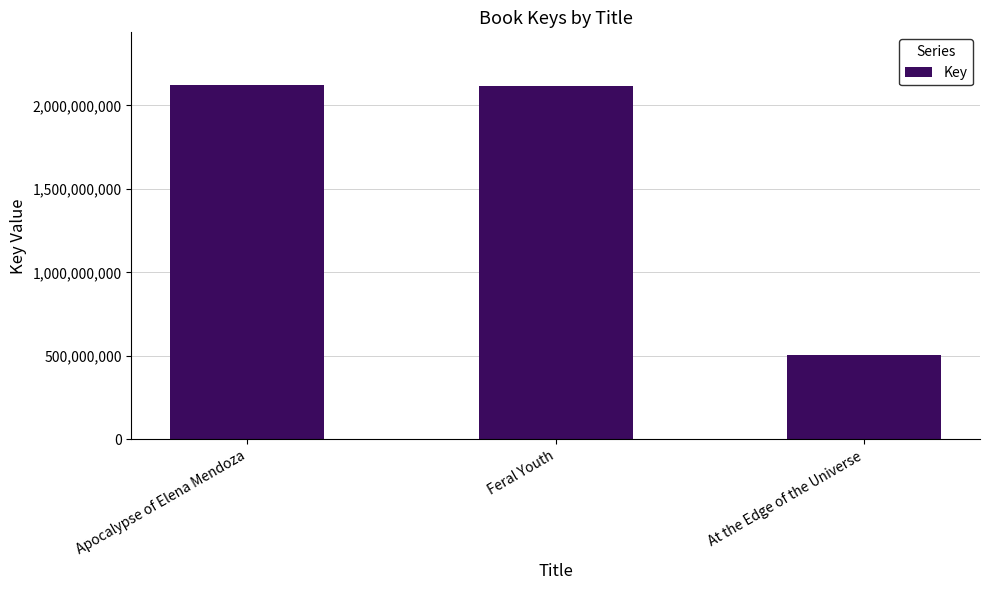

At which label is the value closest to 1313299362?

Feral Youth